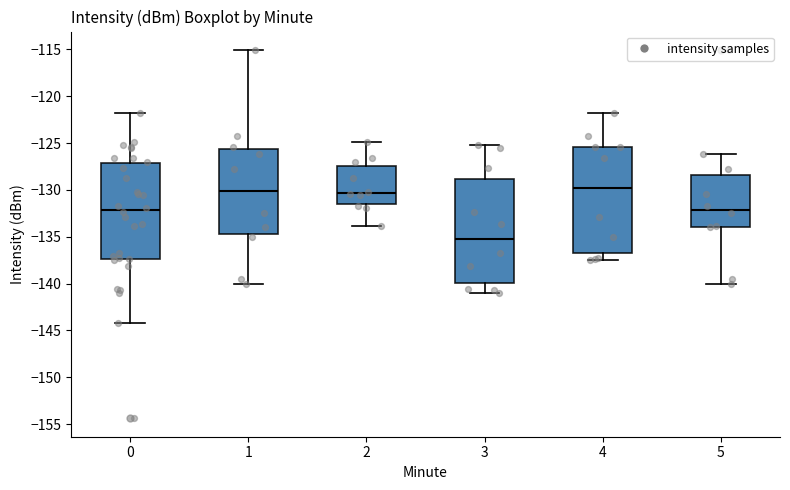

Where does the median line of the box at x = 4 sit on the y-axis? The values are not printed on the chart, so give them approximately, as read against the axis.

-129.5